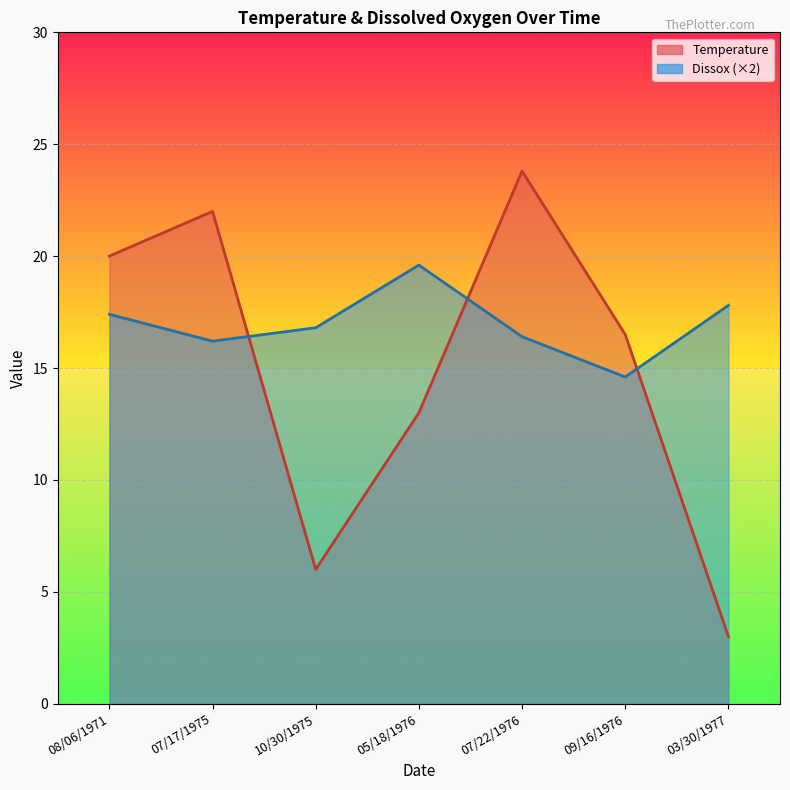

Reading right to left, what are all the values shown in this chart?

Temperature: 3.0	16.5	23.8	13.0	6.0	22.0	20.0
Dissox: 17.8	14.6	16.4	19.6	16.8	16.2	17.4